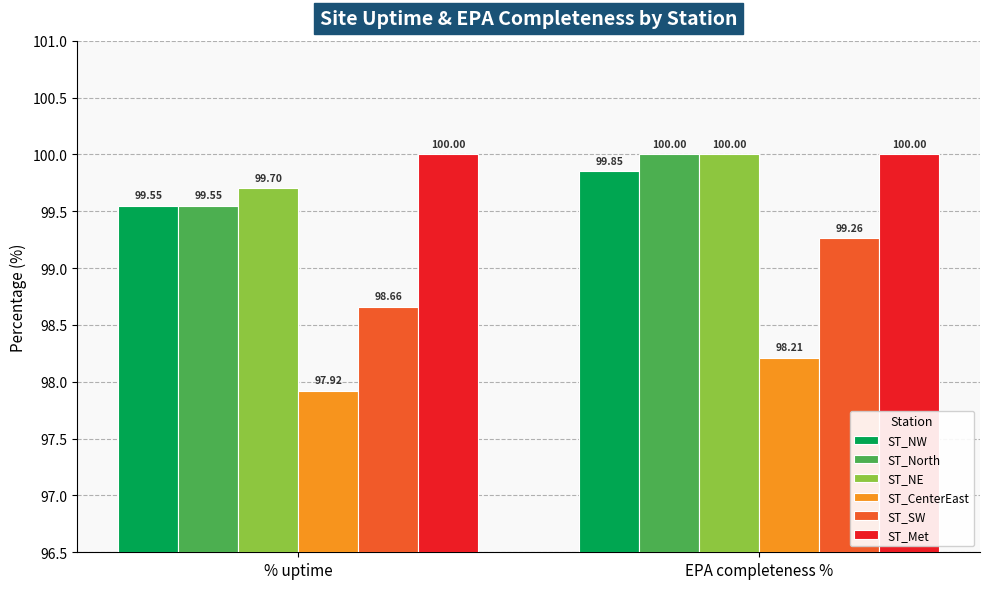

What is the sum of the ST_Met values at EPA completeness % and % uptime?

200.0